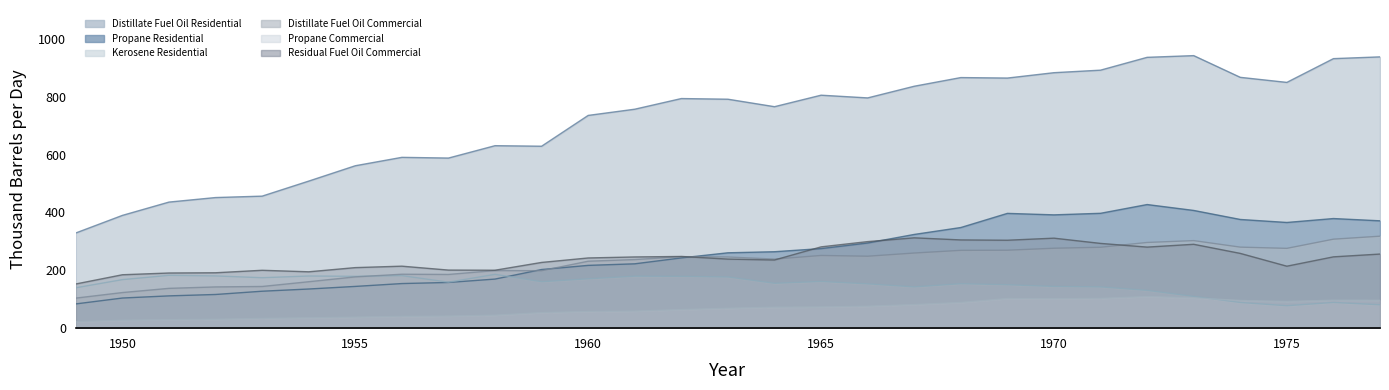

What are all the series names shown in the legend?

Distillate Fuel Oil Residential, Propane Residential, Kerosene Residential, Distillate Fuel Oil Commercial, Propane Commercial, Residual Fuel Oil Commercial